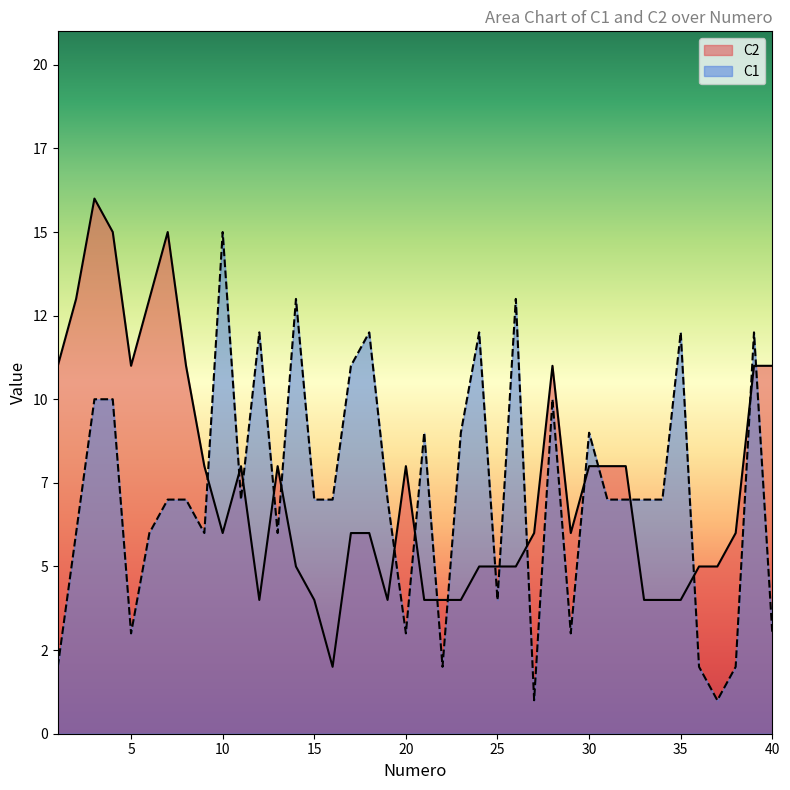

True or false: C2 has a value of 15 at 1.

False